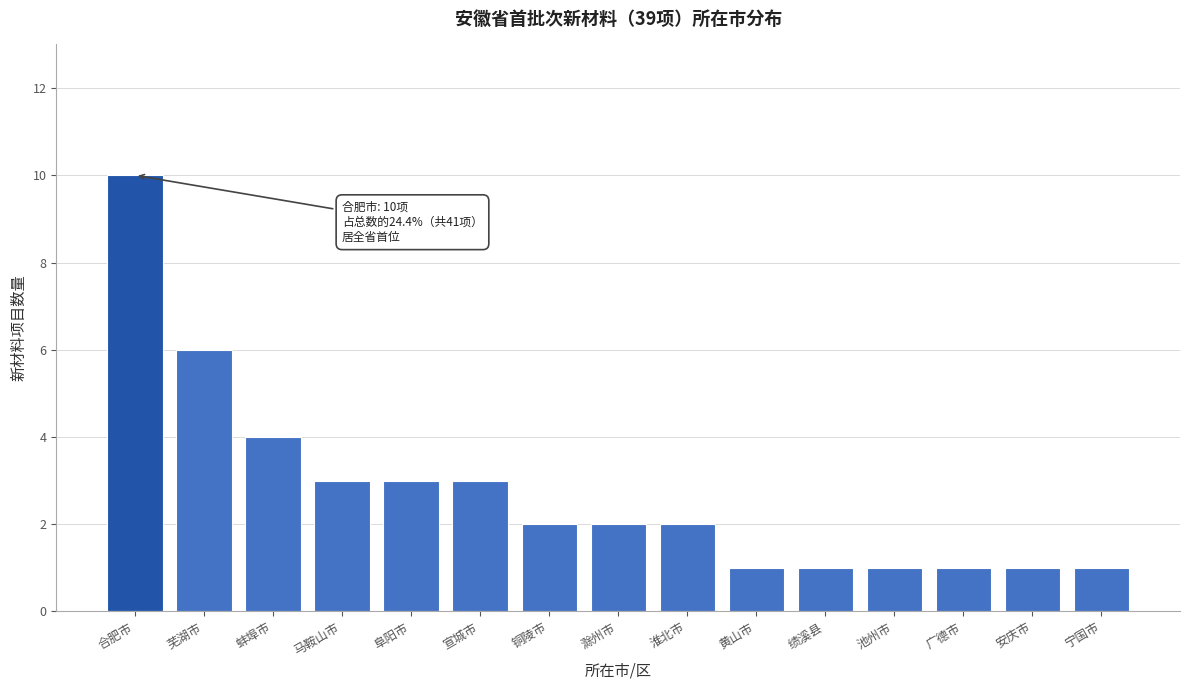

Reading right to left, extract all data points from this chart.

1	1	1	1	1	1	2	2	2	3	3	3	4	6	10